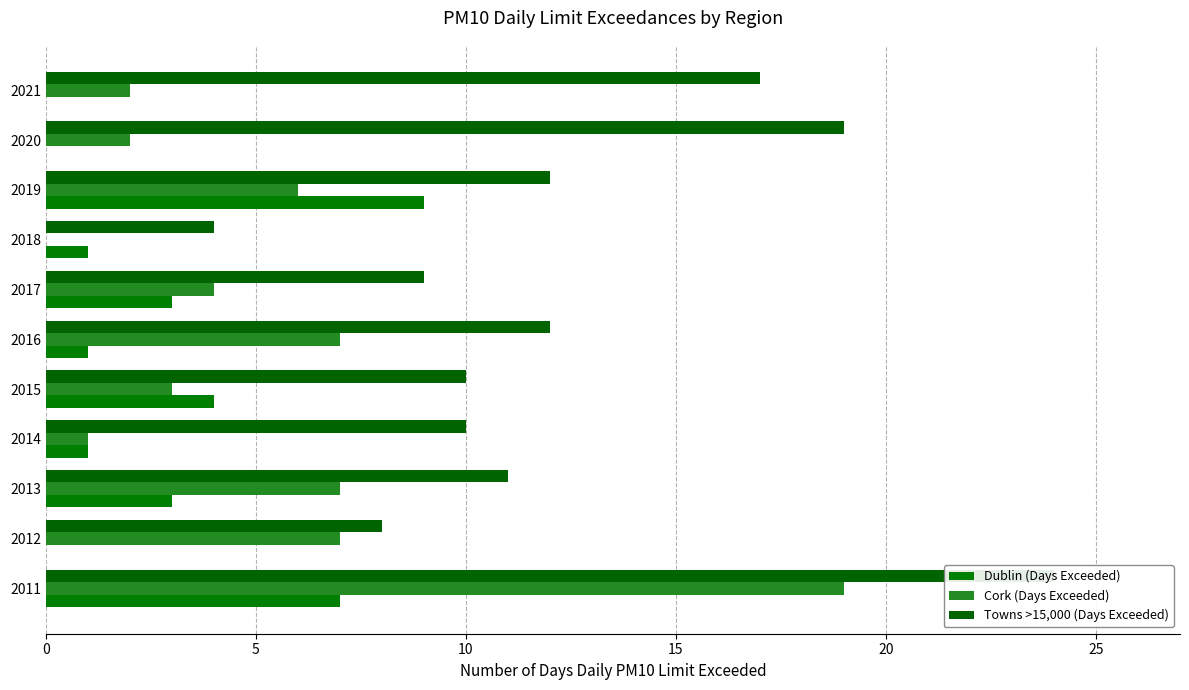

How many bars are there in total?

33